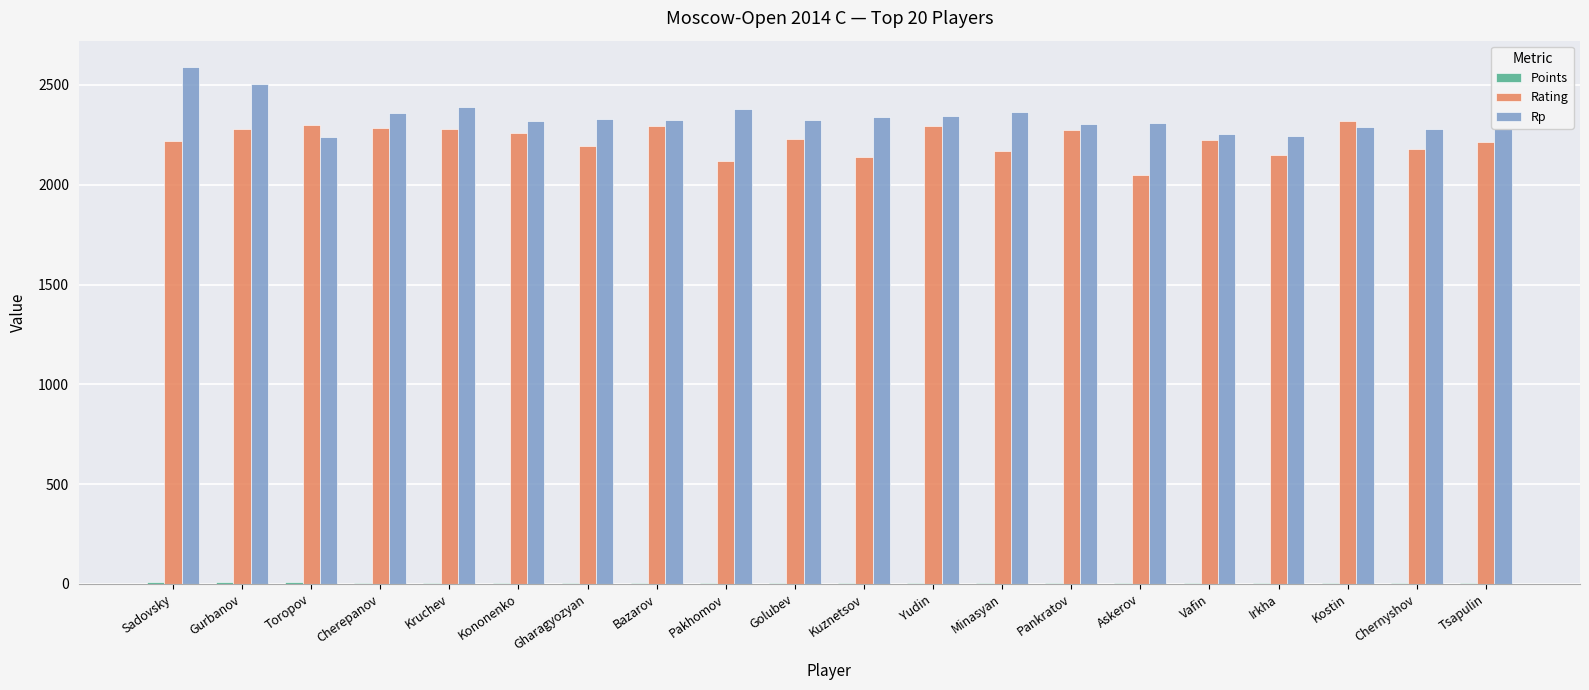

What is the total value across all series at Gharagyozyan?

4527.0